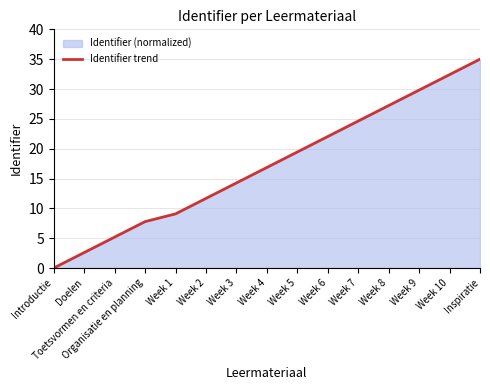

What is the change in value from Doelen to Week 10?

+29.8